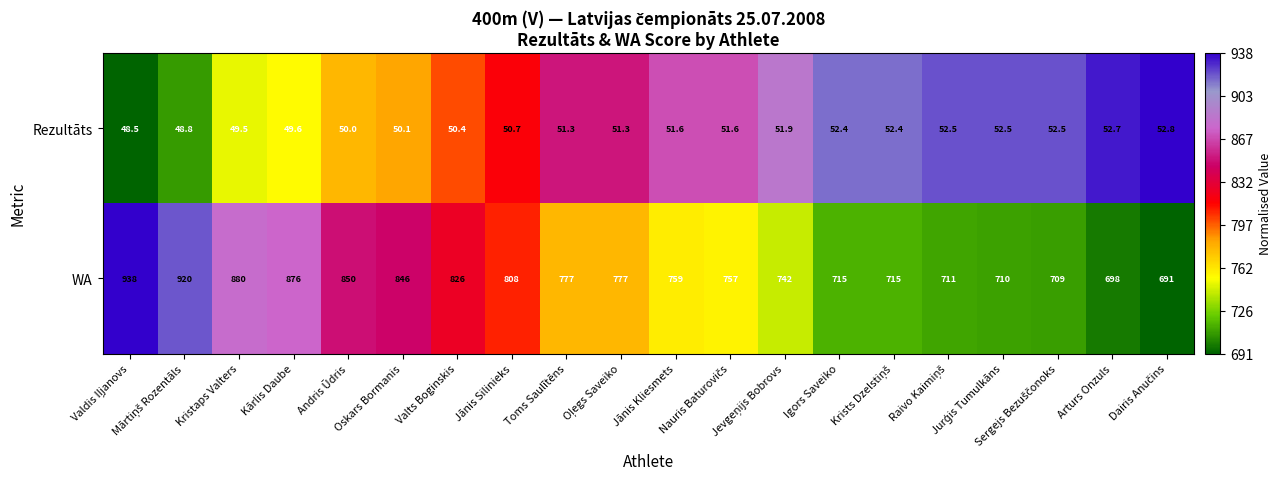

At how many categories does at least one series exceed 169?

20